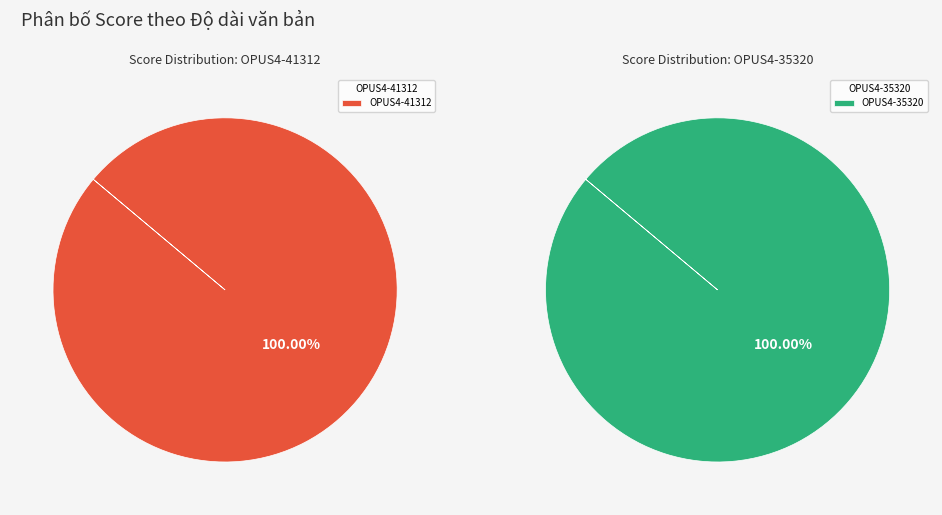

How many slices are in this pie chart?

2